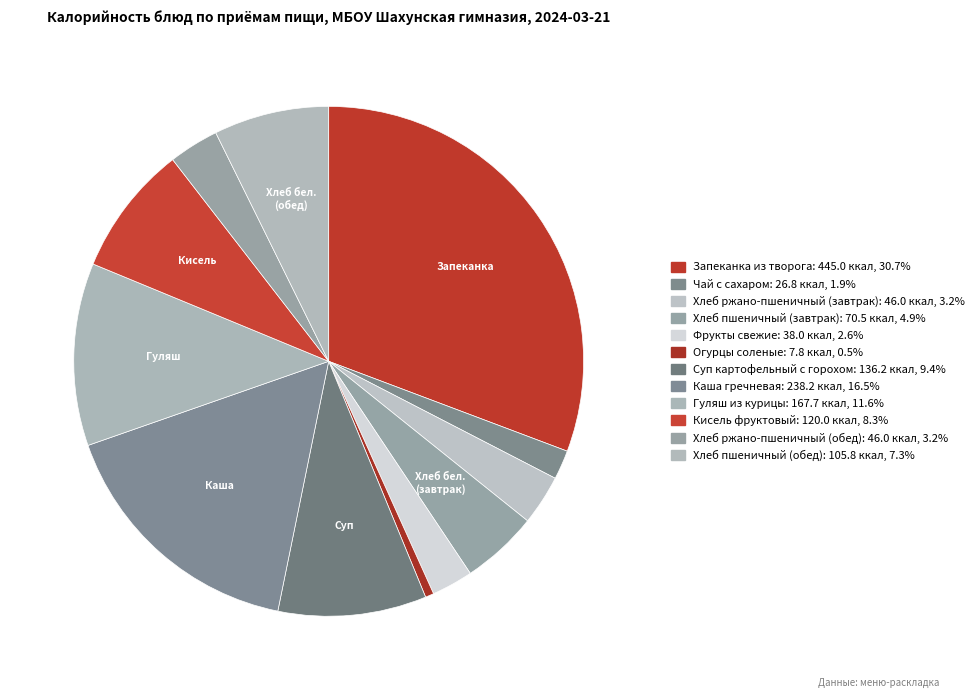

Combined, what portion of the pie is Кисель фруктовый and Огурцы соленые?

8.8%